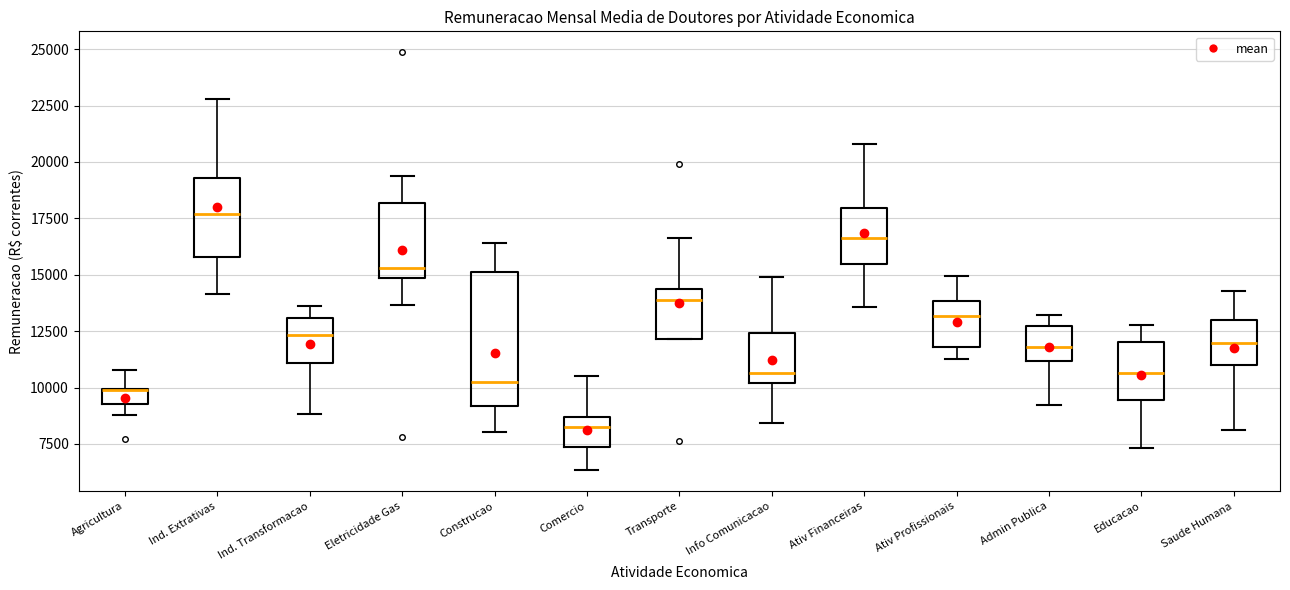

Which box is the tallest, from its lower edge to its upper edge?

Construcao